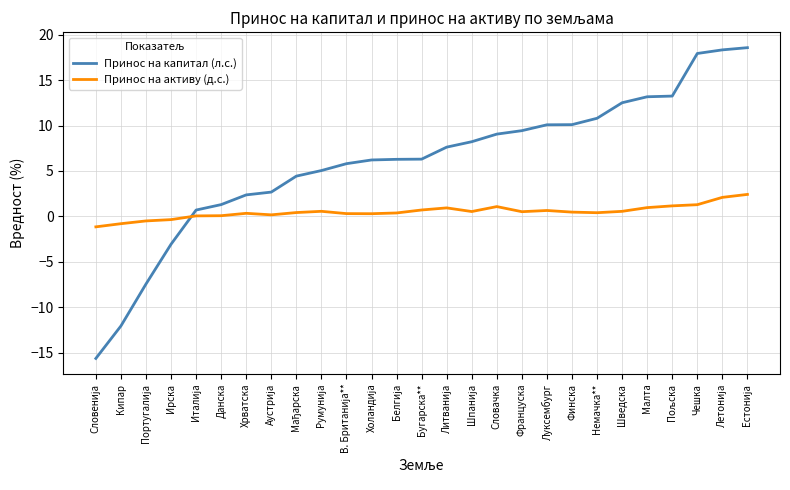

What is the minimum value for Принос на капитал (л.с.)?

-15.6